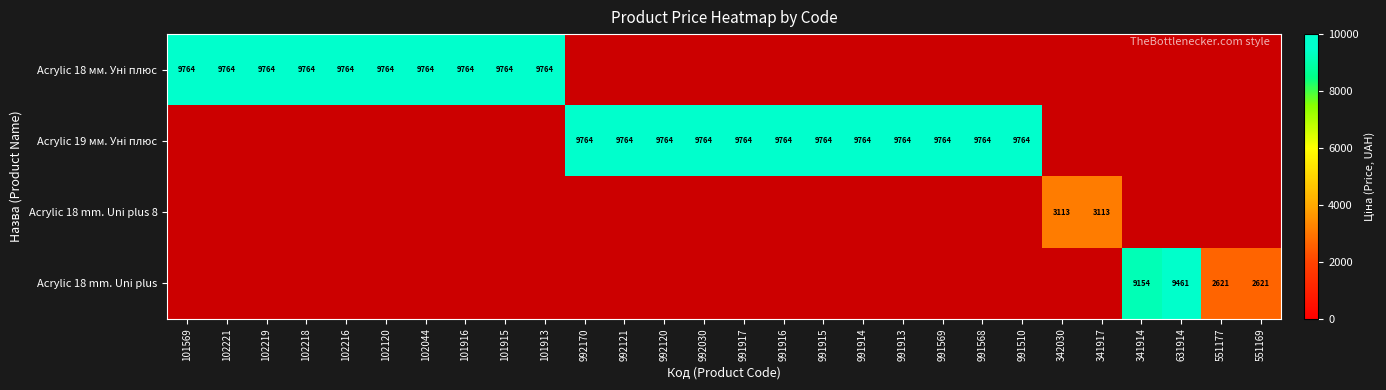

True or false: Acrylic 18 mm. Uni plus 8 has a value of -1550.2 at 991569.

False